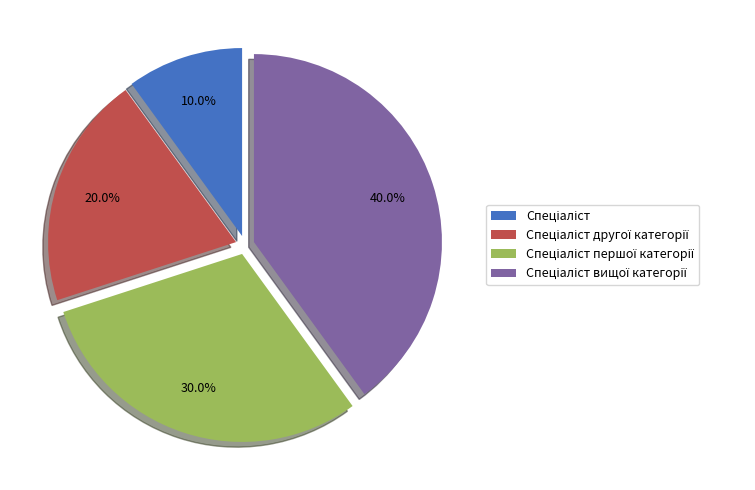

The Спеціаліст першої категорії slice represents 37% of the pie. True or false?

False